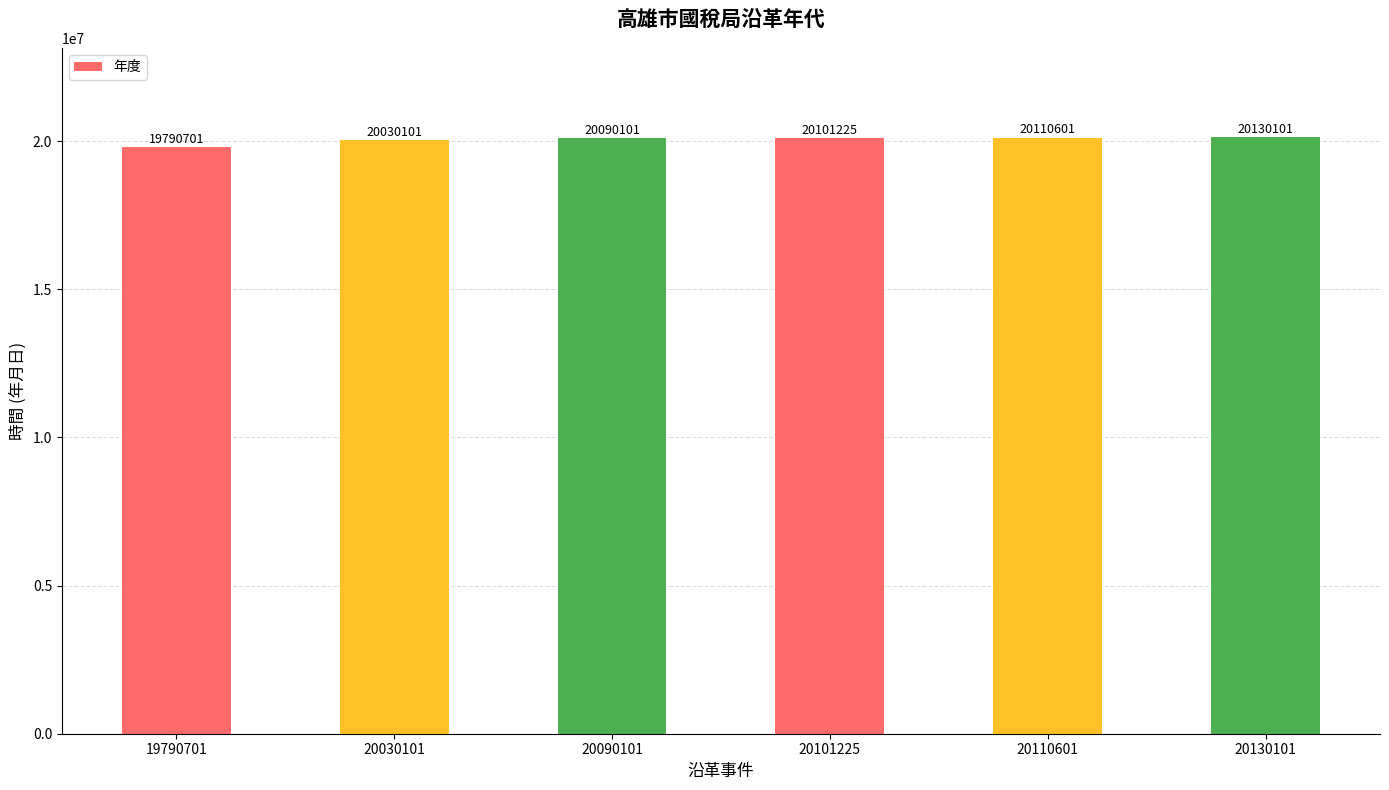

What is the ratio of the value at 20030101 to the value at 20110601?

1.0